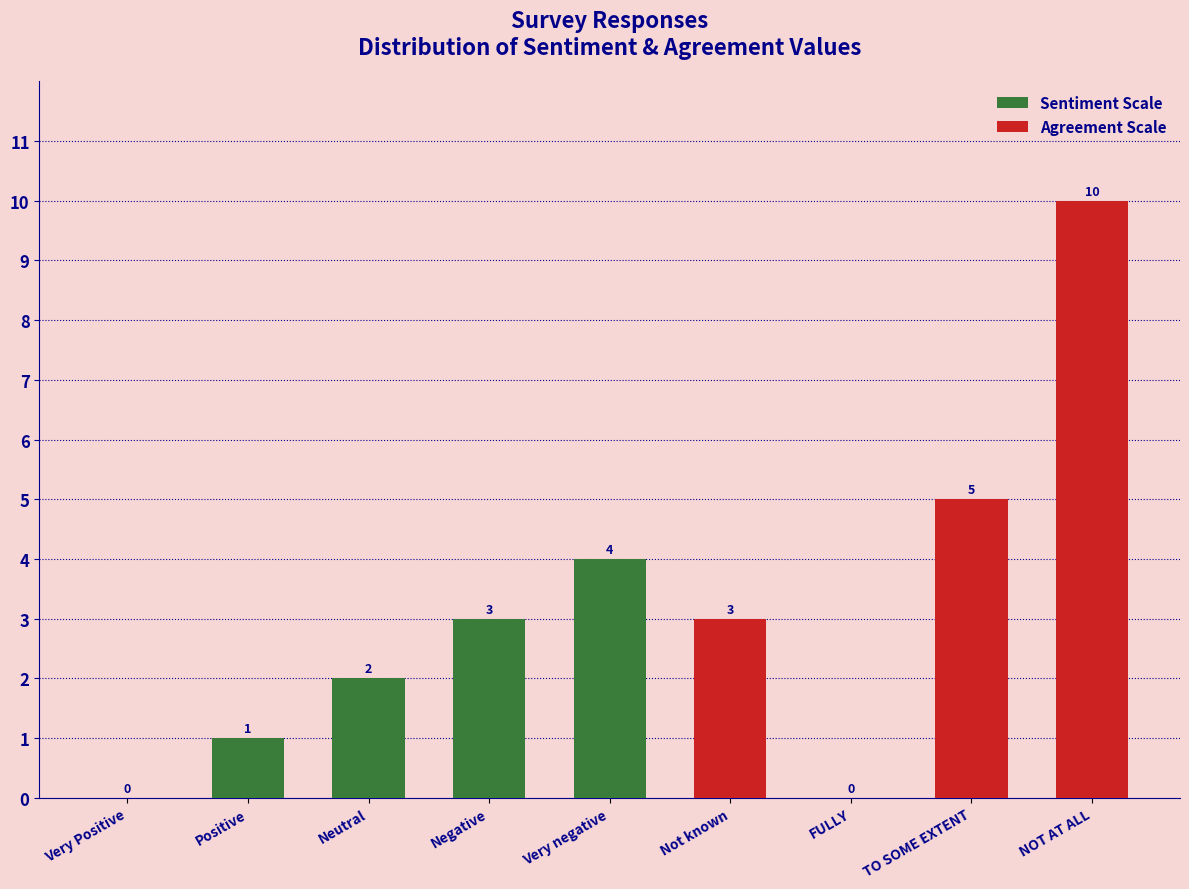

Which label corresponds to the smallest value in the chart?

Very Positive